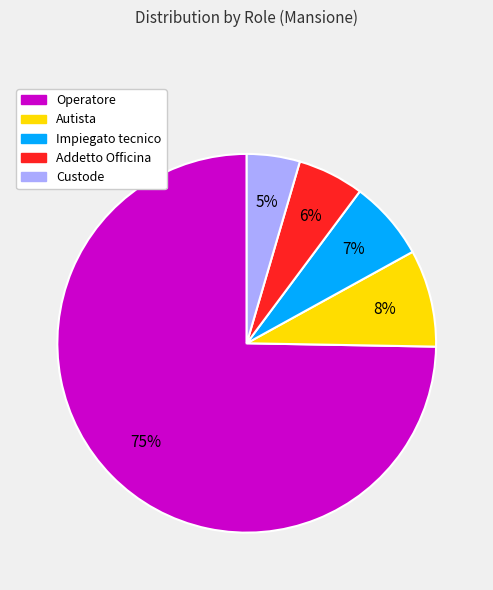

Between Custode and Addetto Officina, which is larger?

Addetto Officina